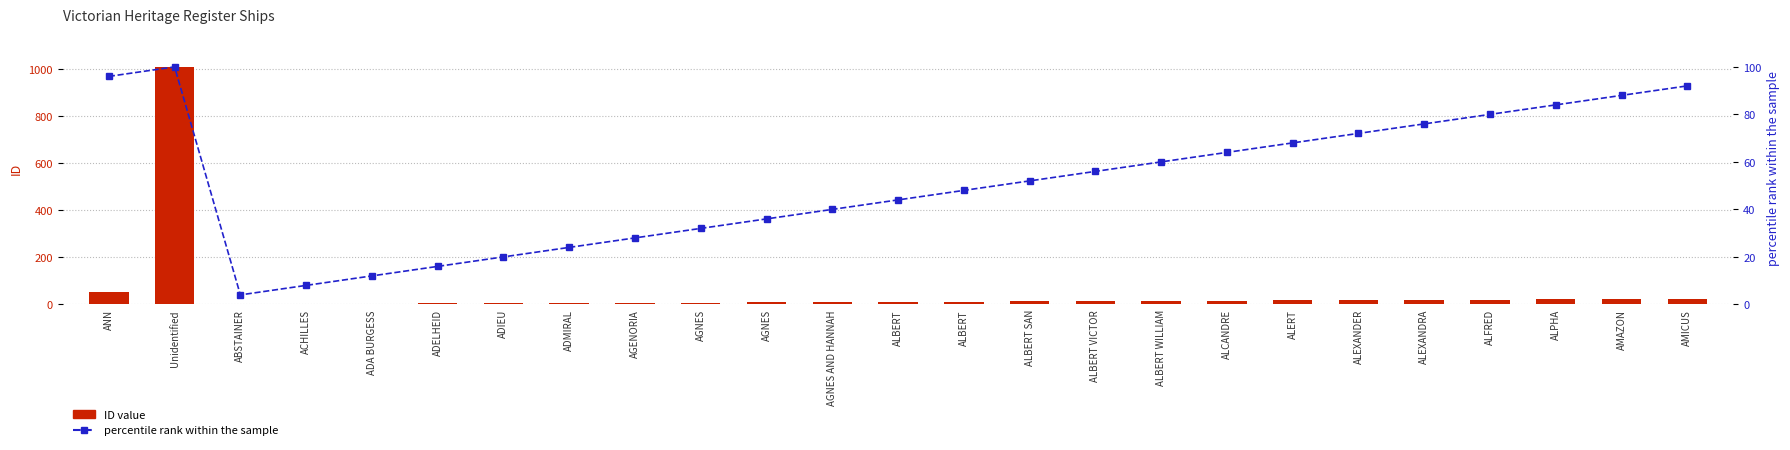

Rank the series at AGNES from highest to lowest value.

percentile rank within the sample, ID value